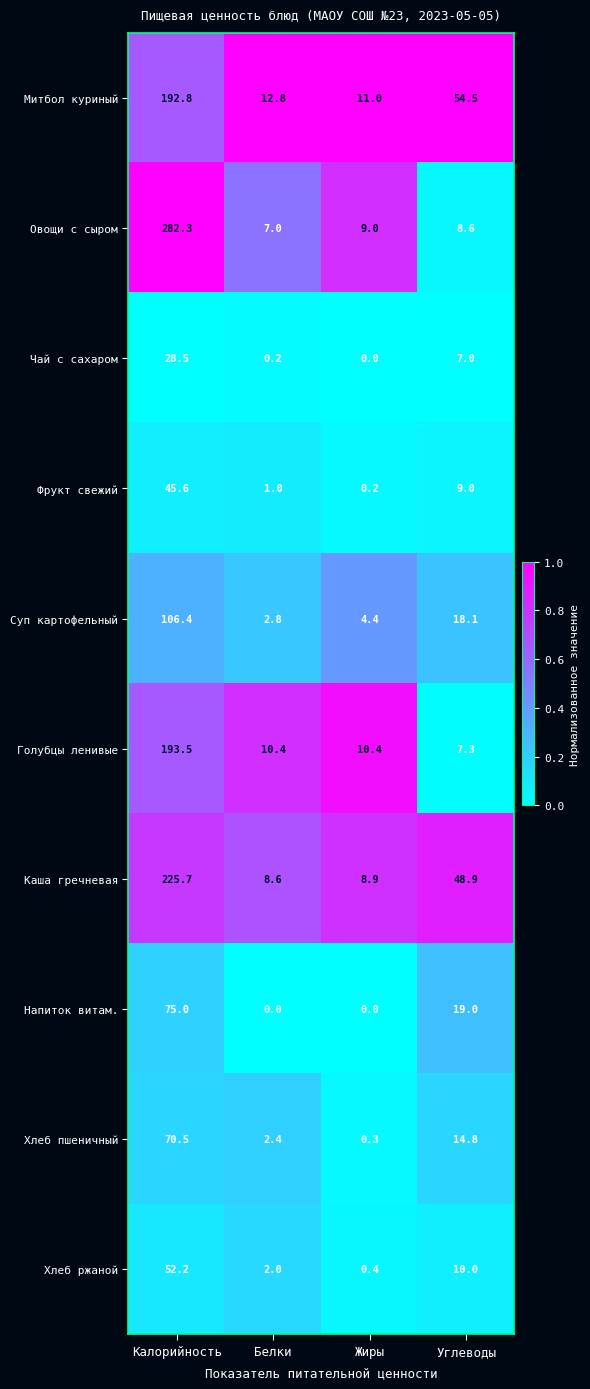

Is it true that Митбол куриный equals 192.8 at Калорийность?

True